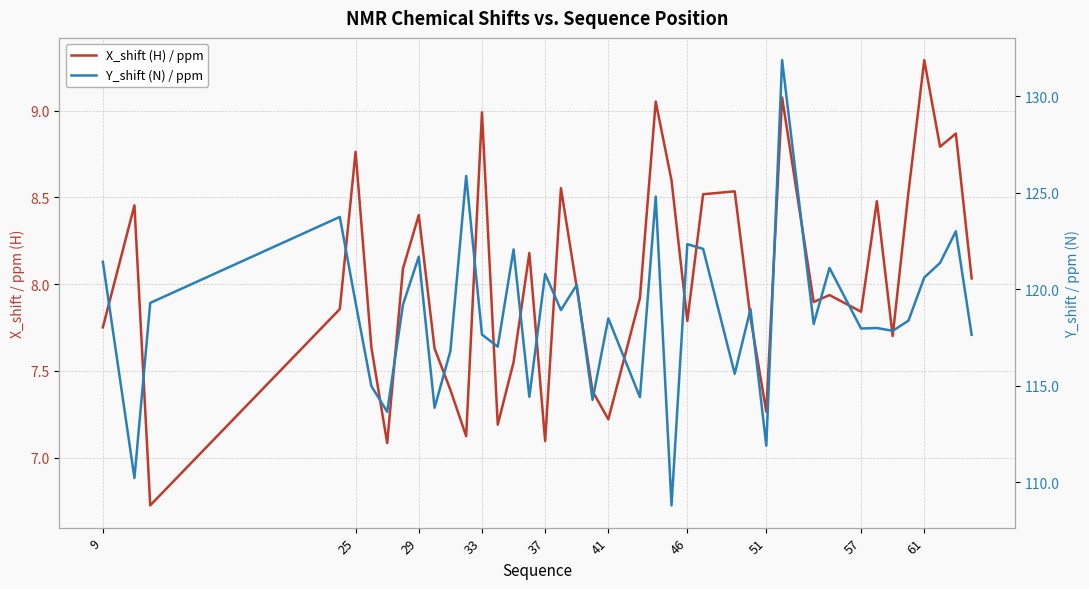

The X_shift (H) / ppm series shows 12.8 at 30. True or false?

False